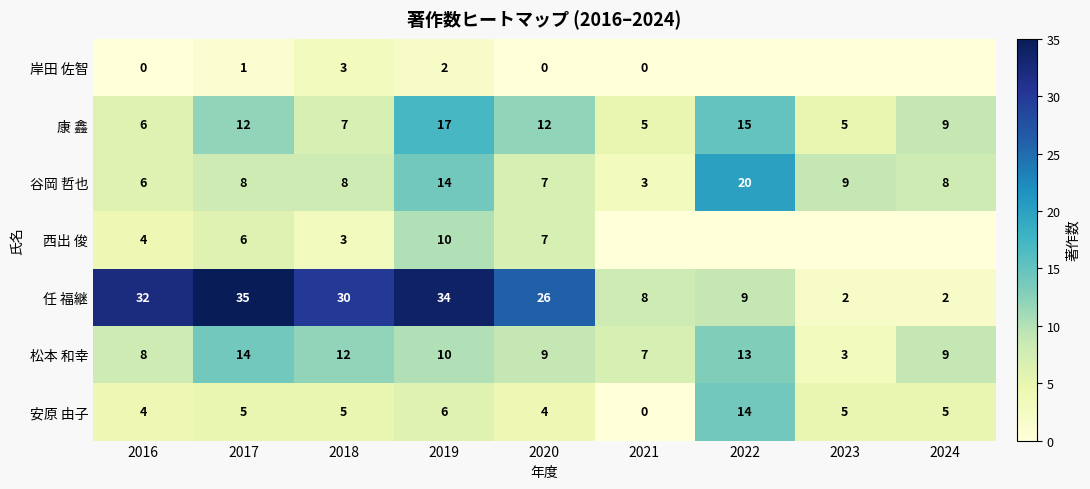

What is the minimum value for 任 福継?

2